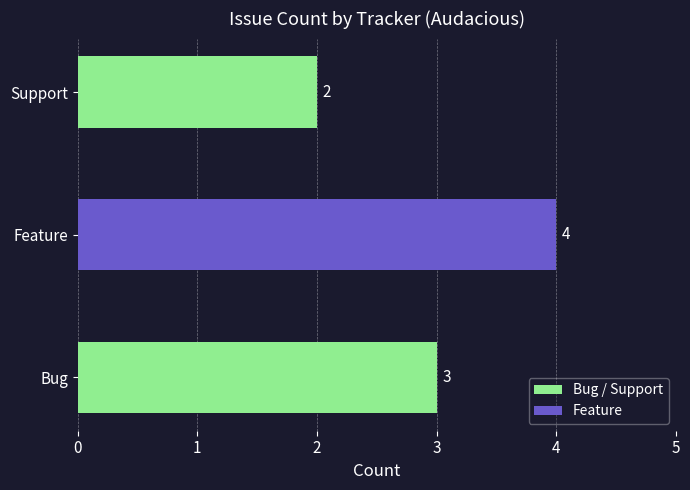

Does the chart contain stacked bars?

No